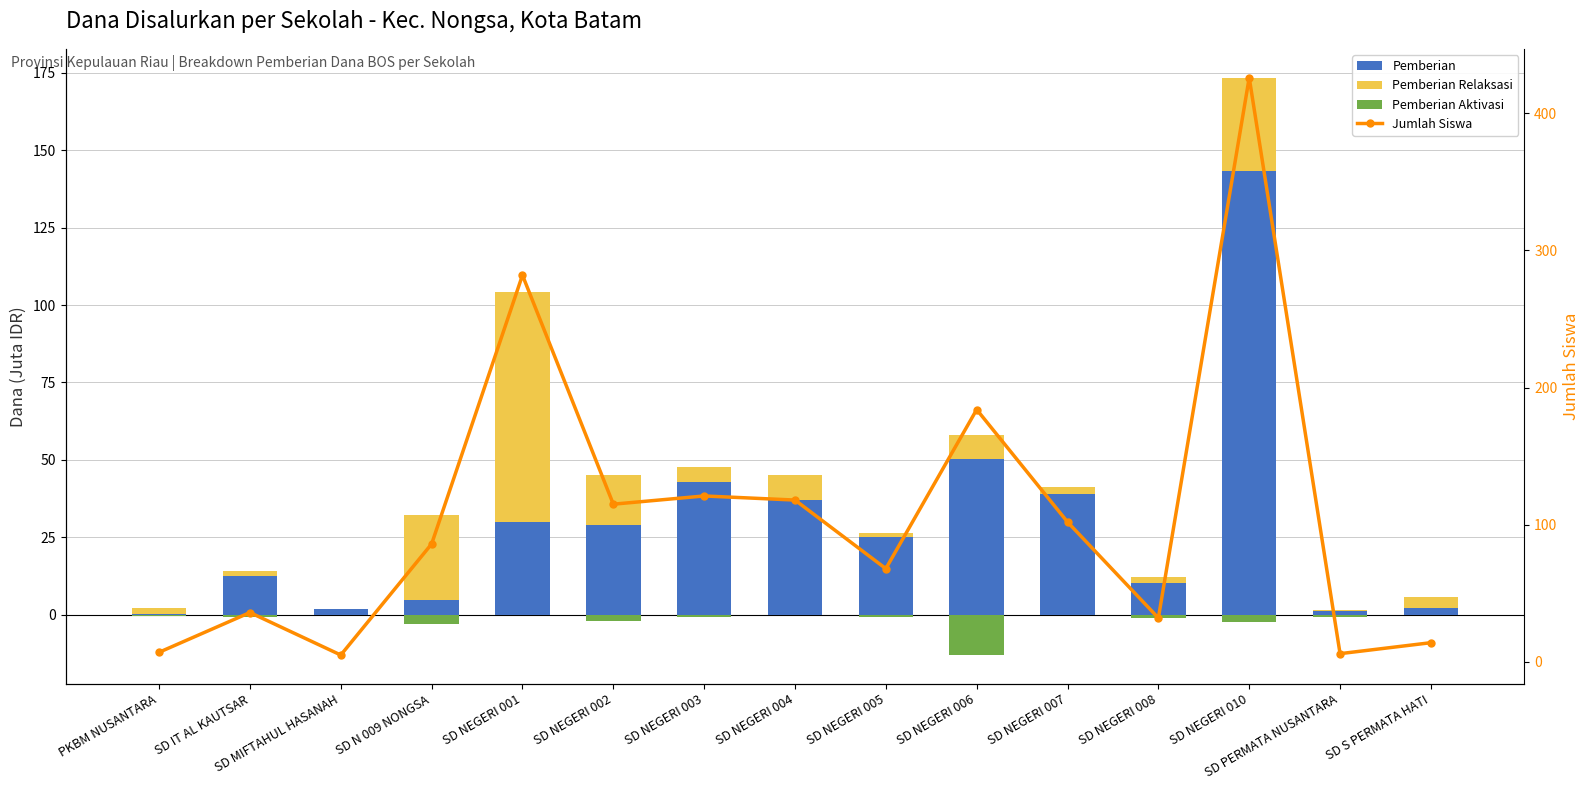

Which label corresponds to the largest value in the chart?

SD NEGERI 010